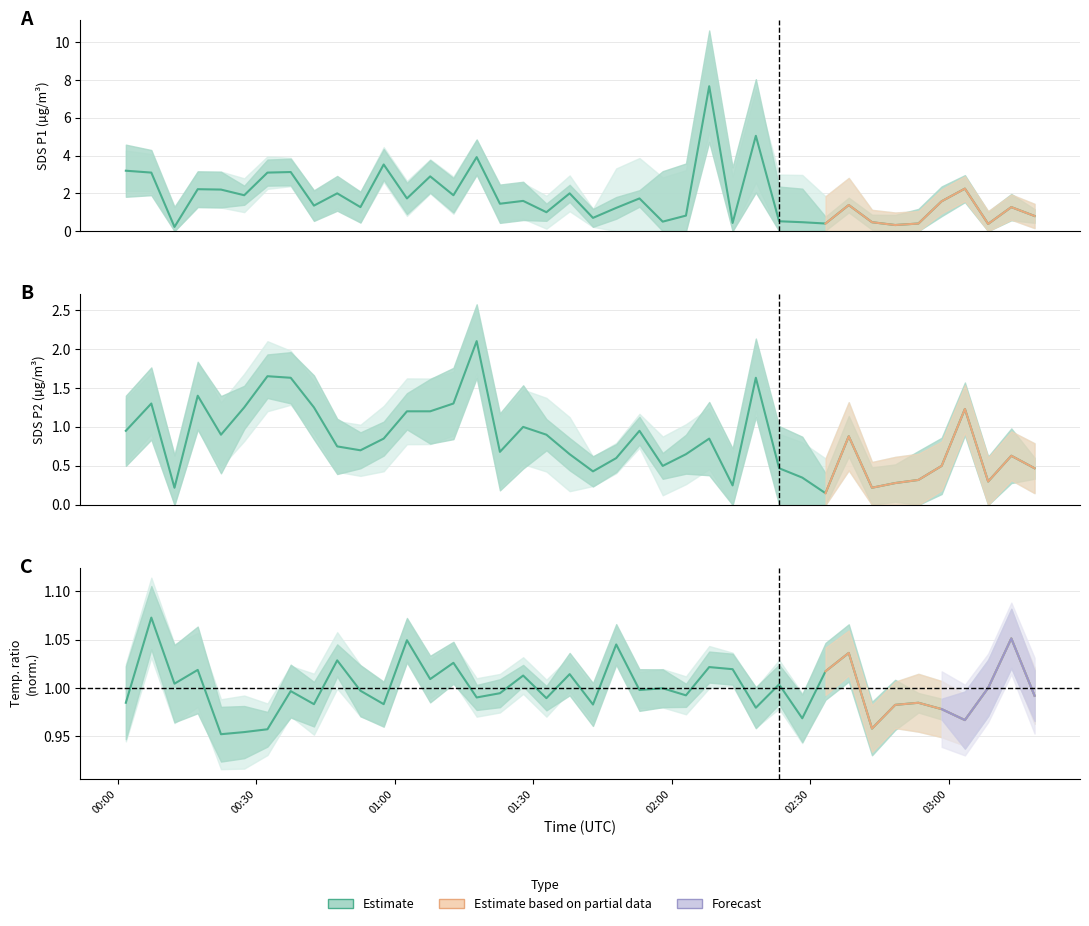

What is the minimum value shown in the chart?

0.1